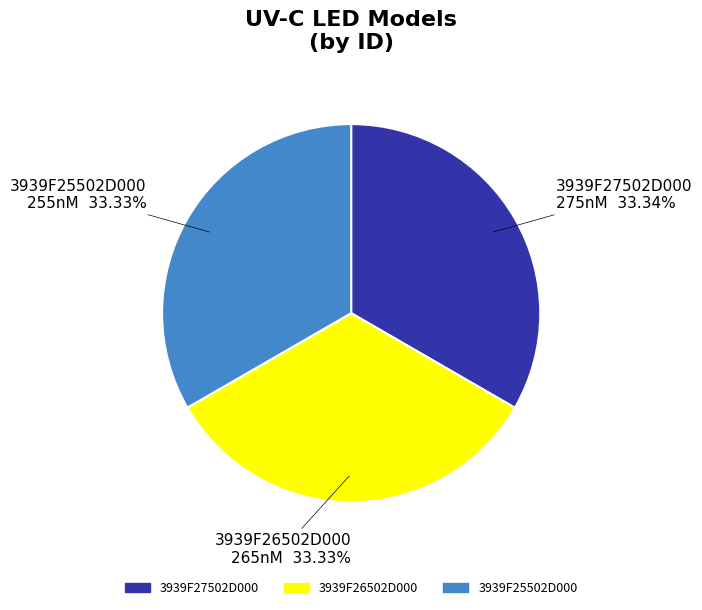

Does 3939F26502D000 265nM account for over 50% of the chart?

No